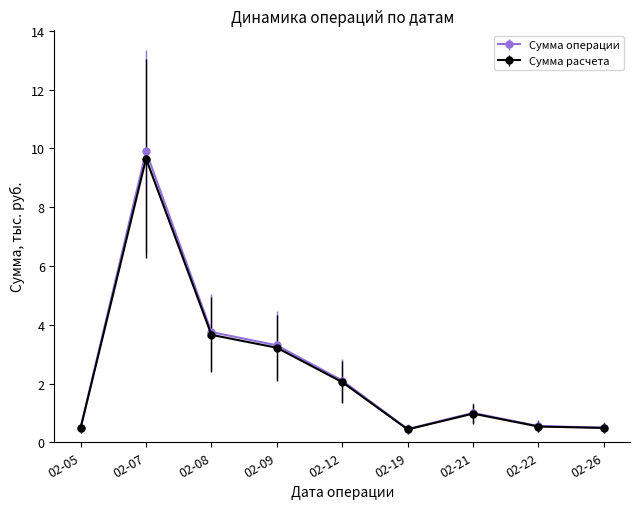

At which label is Сумма расчета closest to 5?

02-08